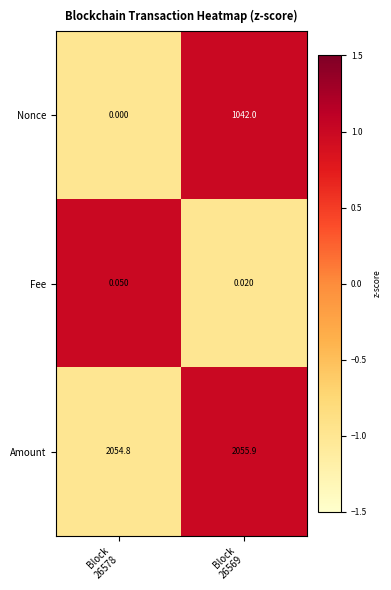

How many data points does each series have?

2